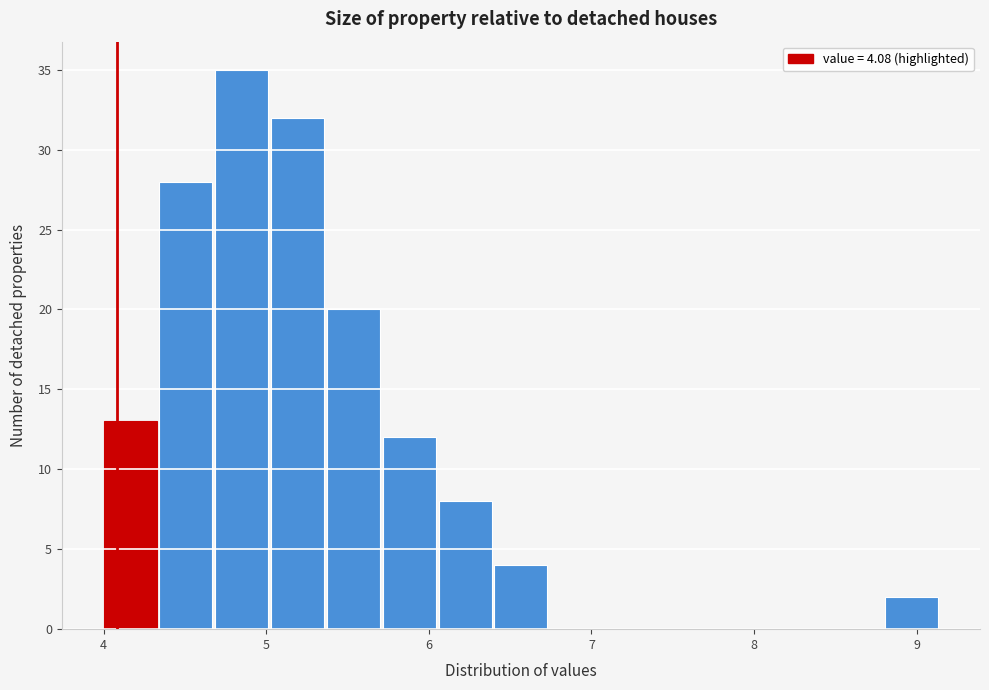

Read against the x-axis, roughly where is the centre of the tallest bar?

4.8